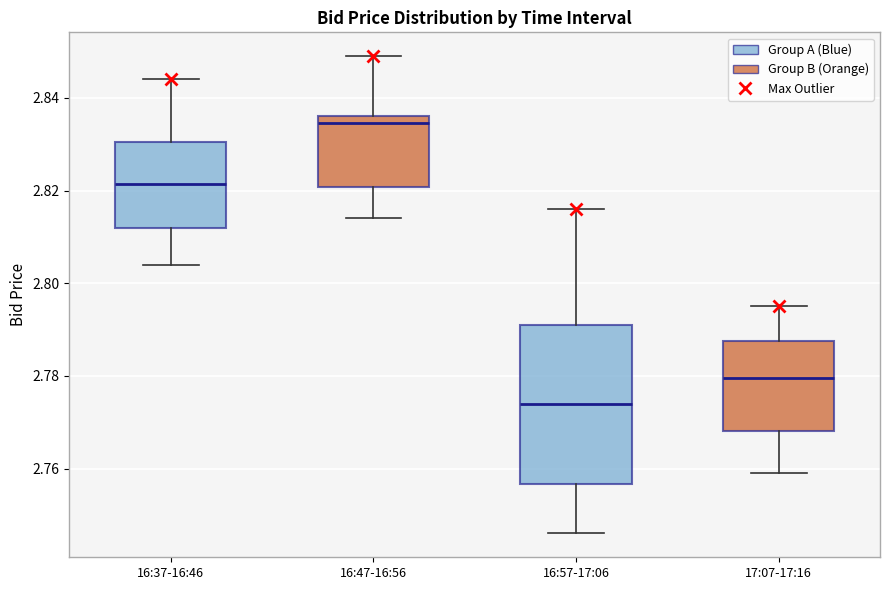

Which box has the lowest median line?

16:57-17:06